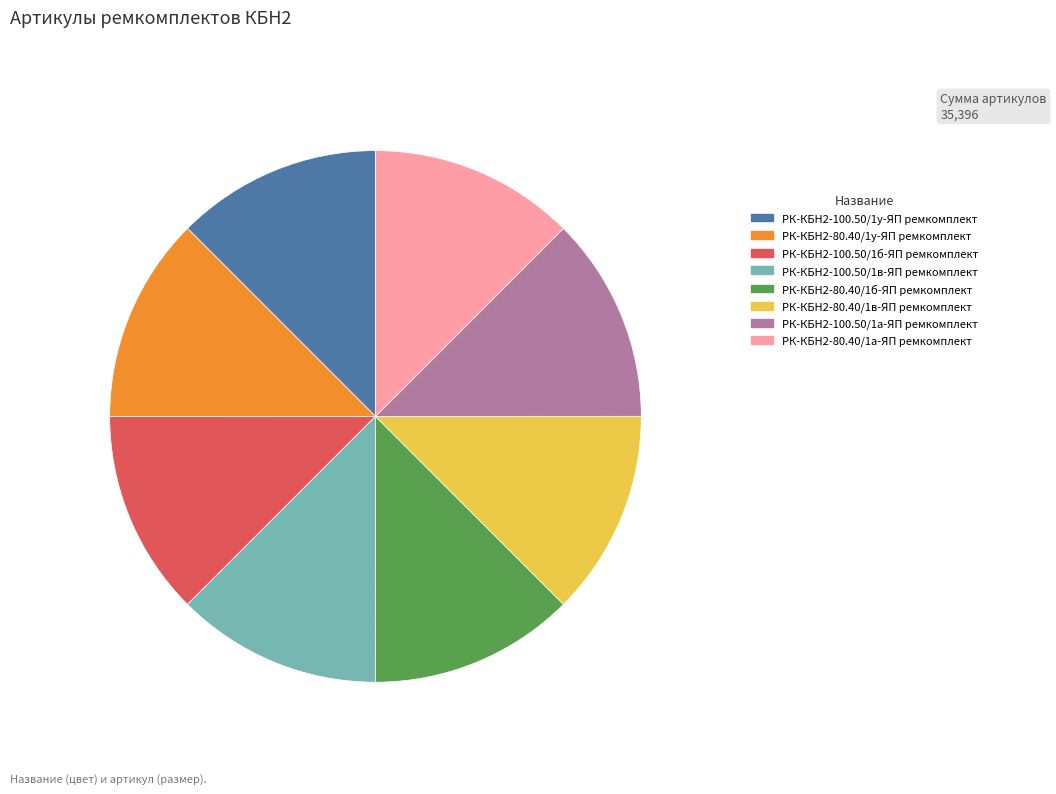

What is the ratio of the value at РК-КБН2-100.50/1у-ЯП ремкомплект to the value at РК-КБН2-80.40/1а-ЯП ремкомплект?

1.0